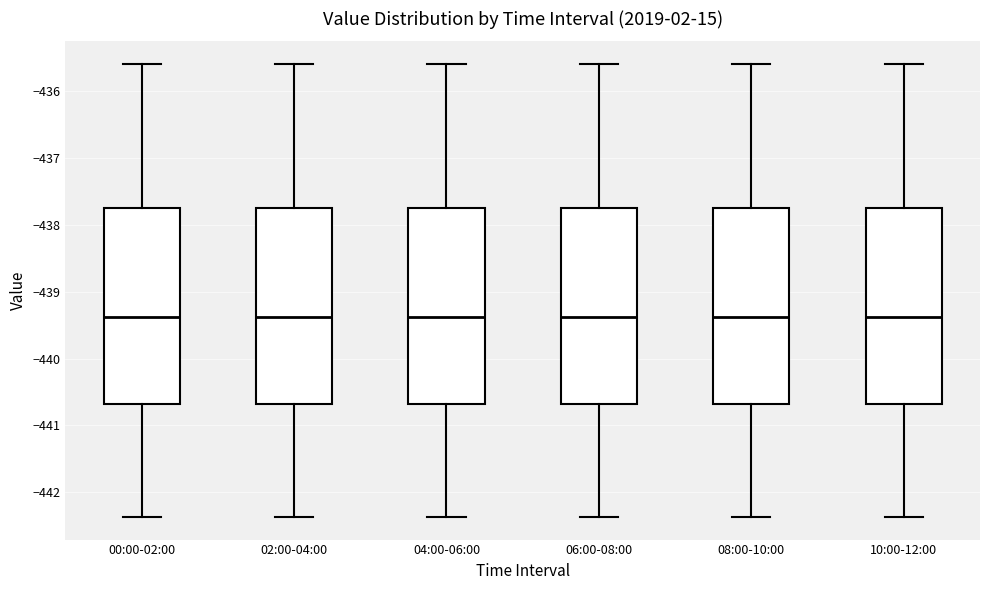

Where does the lower whisker of the box for 04:00-06:00 end on the y-axis? The values are not printed on the chart, so give them approximately, as read against the axis.

-442.4